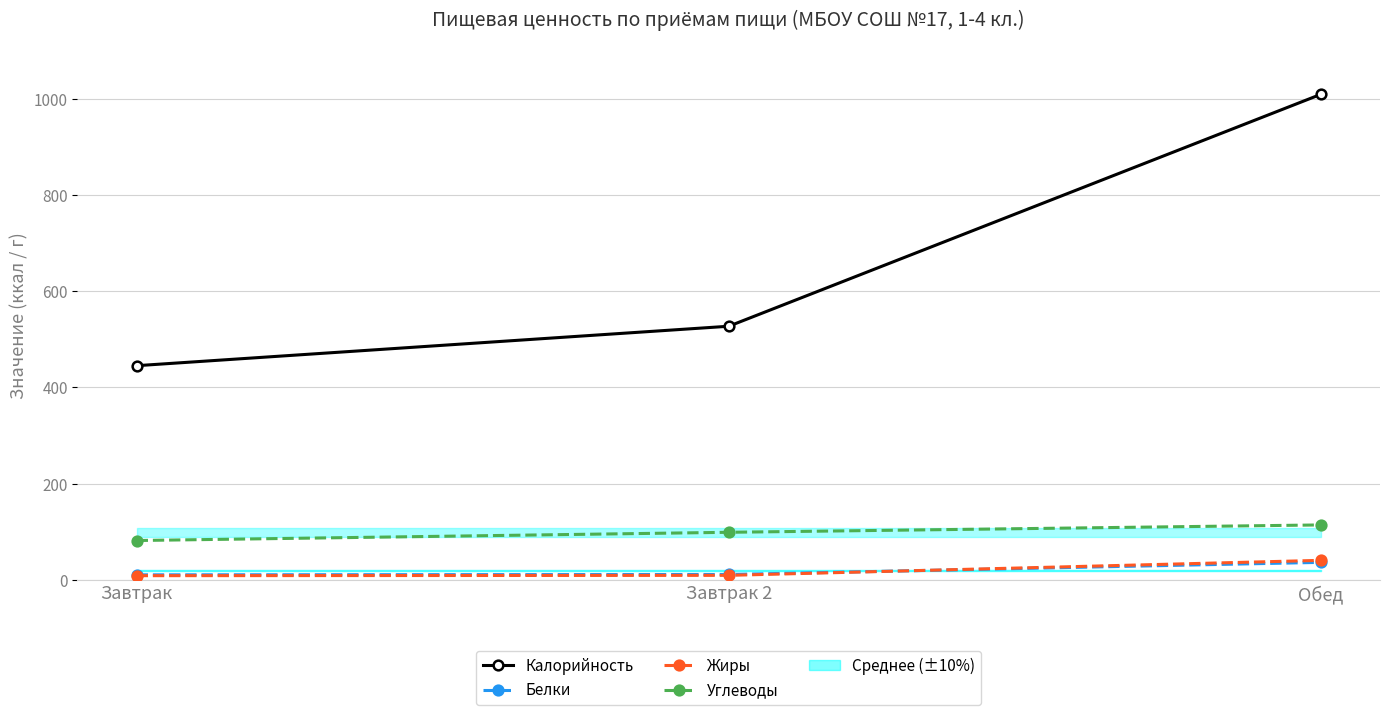

Reading right to left, extract all data points from this chart.

Калорийность: Обед=1009.0	Завтрак 2=527.0	Завтрак=445.0
Белки: Обед=36.2	Завтрак 2=11.0	Завтрак=10.3
Жиры: Обед=40.4	Завтрак 2=9.2	Завтрак=8.5
Углеводы: Обед=114.0	Завтрак 2=98.7	Завтрак=81.6